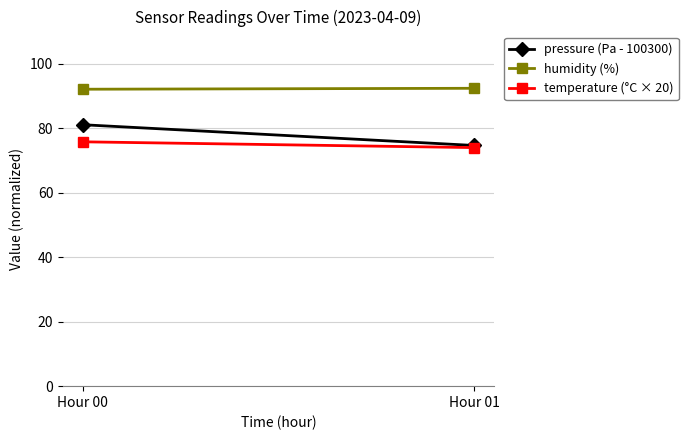

Rank the series at Hour 00 from highest to lowest value.

humidity (%), pressure (Pa - 100300), temperature (°C × 20)